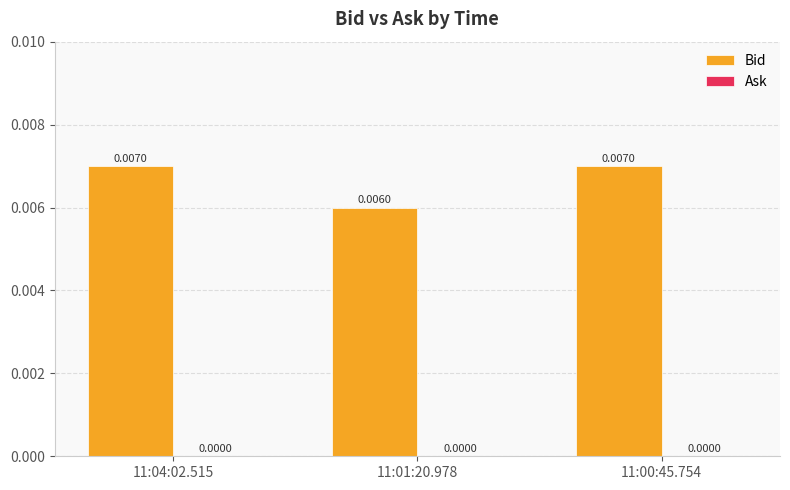

How many data points does each series have?

3